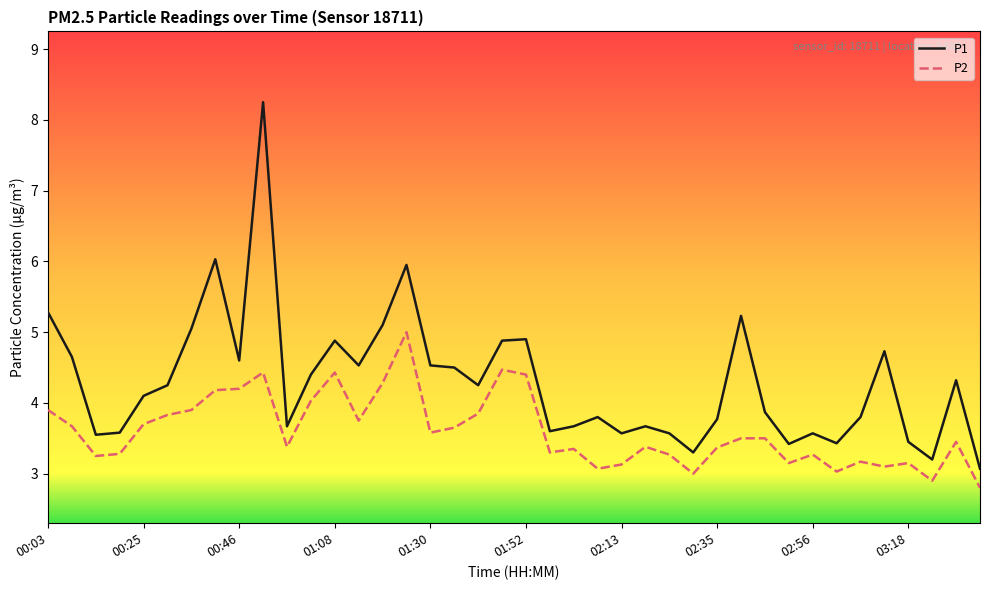

True or false: P1 and P2 cross at least once.

False